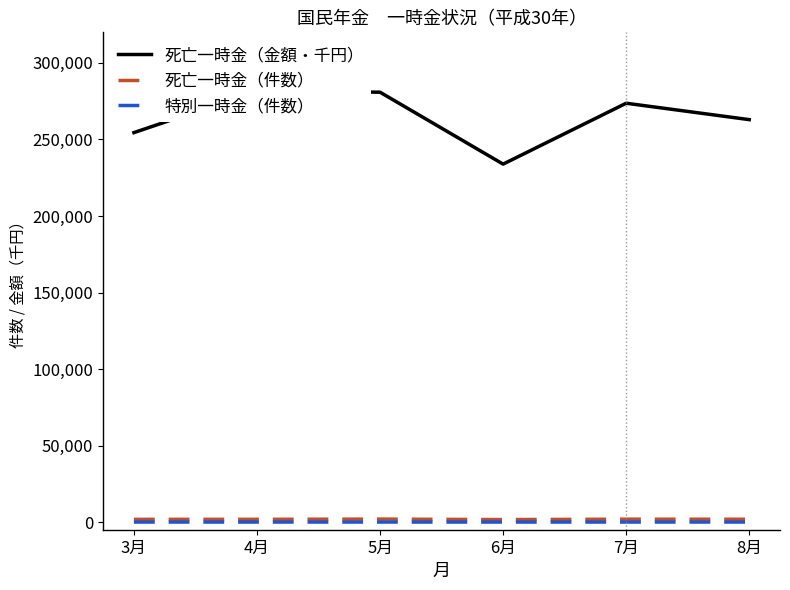

What is the label of the 1st point from the left?

3月